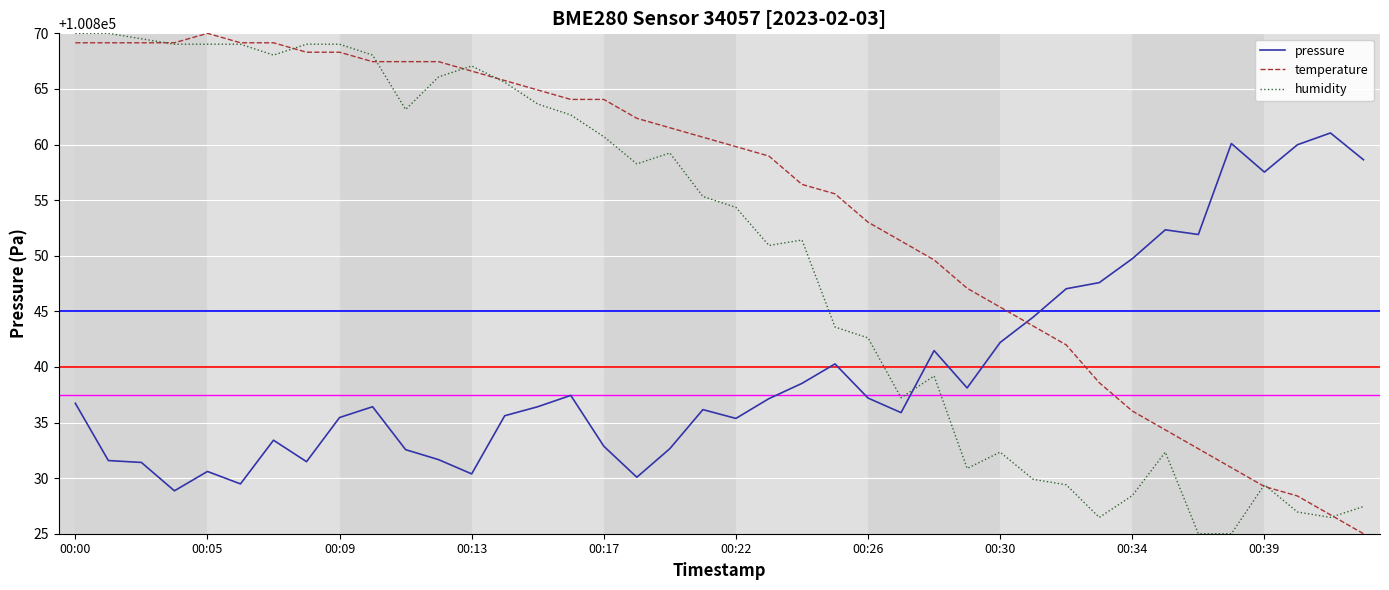

List the series in order of their overall mean, highest first.

temperature, humidity, pressure